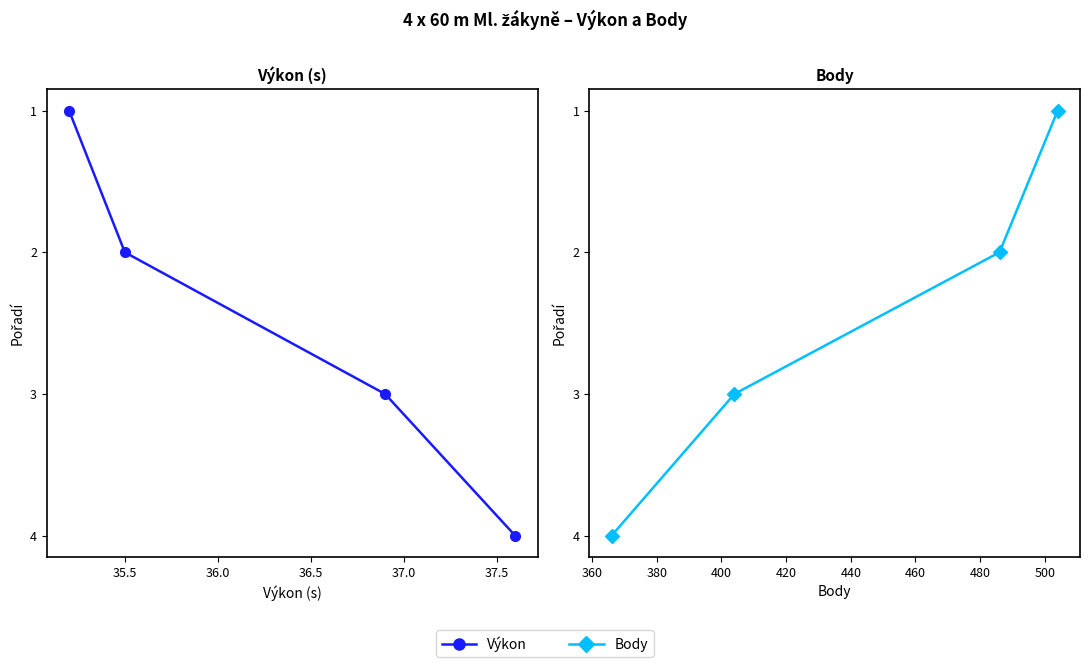

True or false: Body and Výkon cross at least once.

False